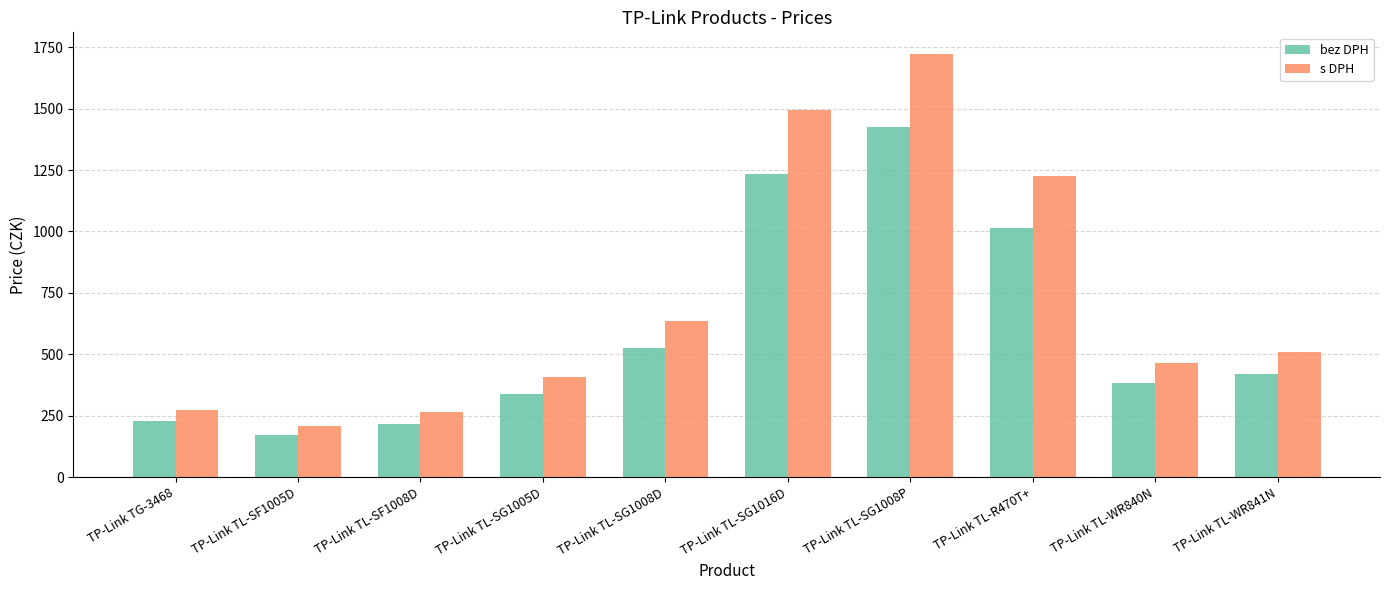

What is the sum of the s DPH values at TP-Link TL-SG1008D and TP-Link TL-WR840N?

1098.6